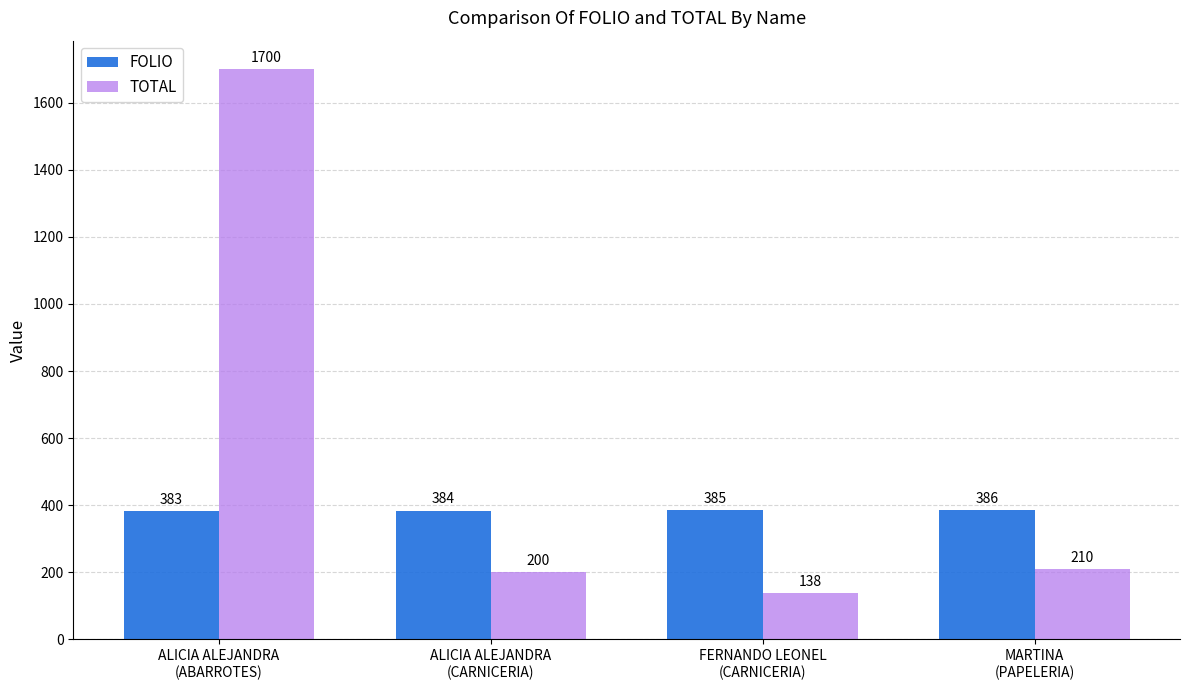

What is the difference between the highest and lowest values at ALICIA ALEJANDRA
(ABARROTES)?

1317